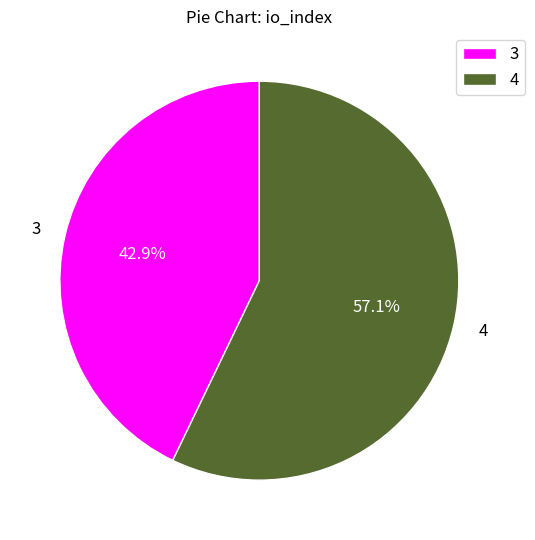

Is there any slice that represents more than half of the pie?

Yes